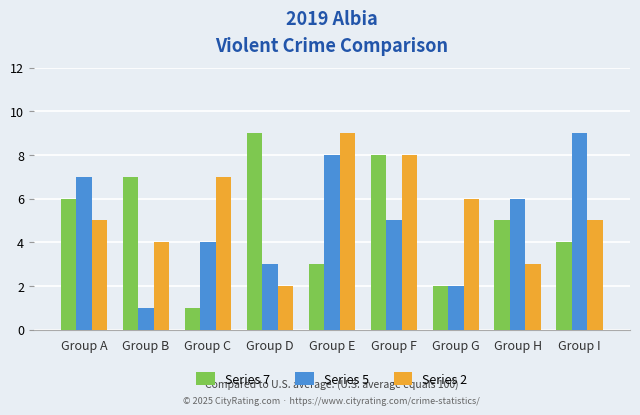

At how many categories does at least one series exceed 2?

9